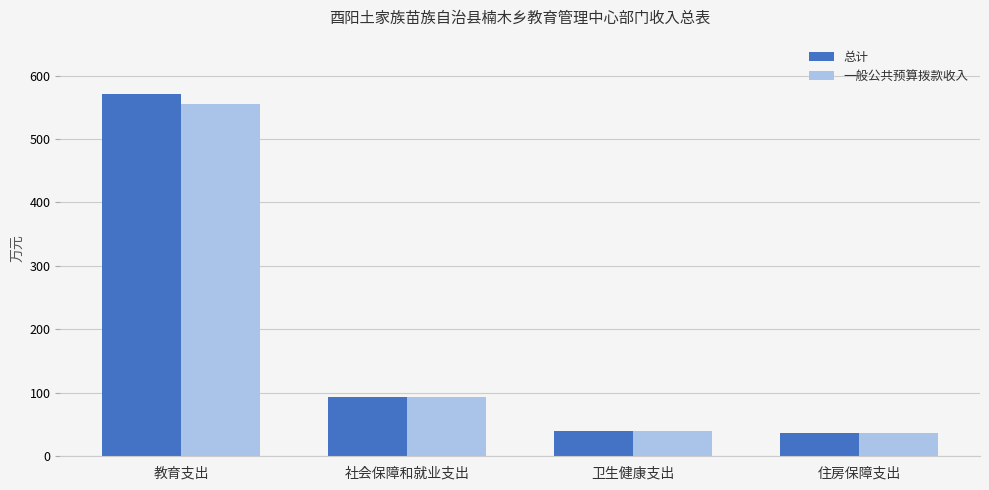

At which category is the sum across all series the highest?

教育支出